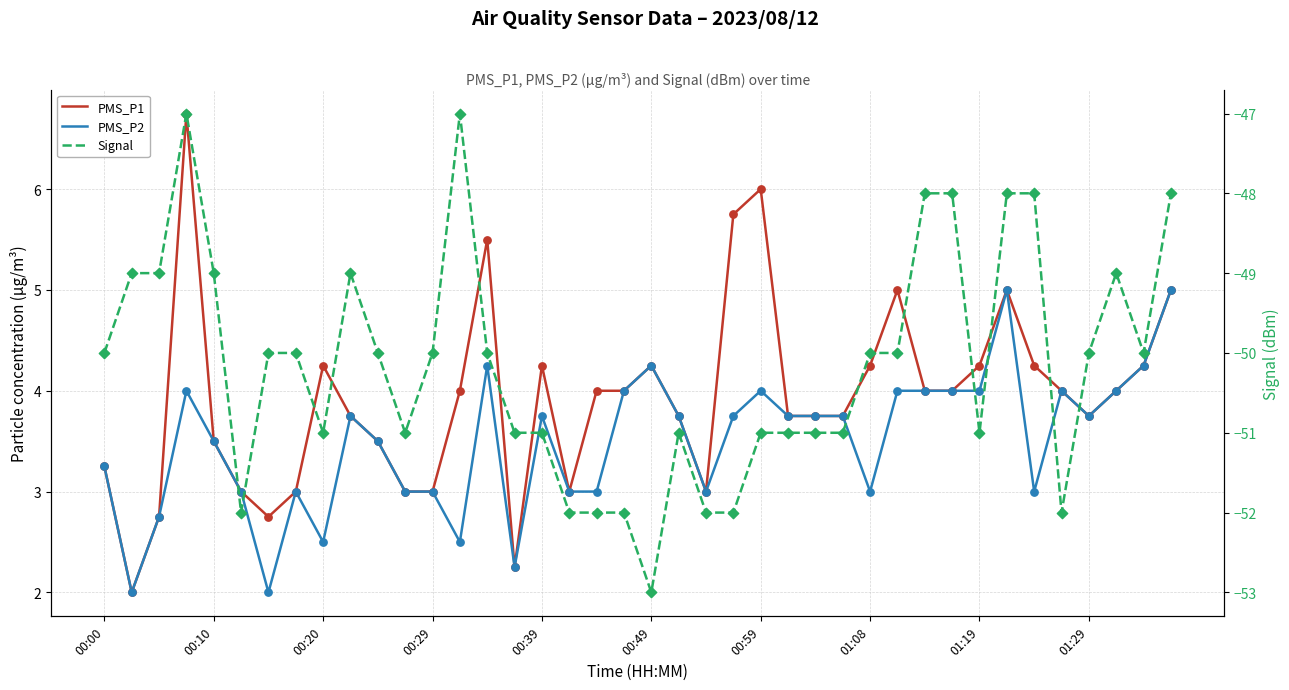

At how many categories does at least one series exceed -25?

40